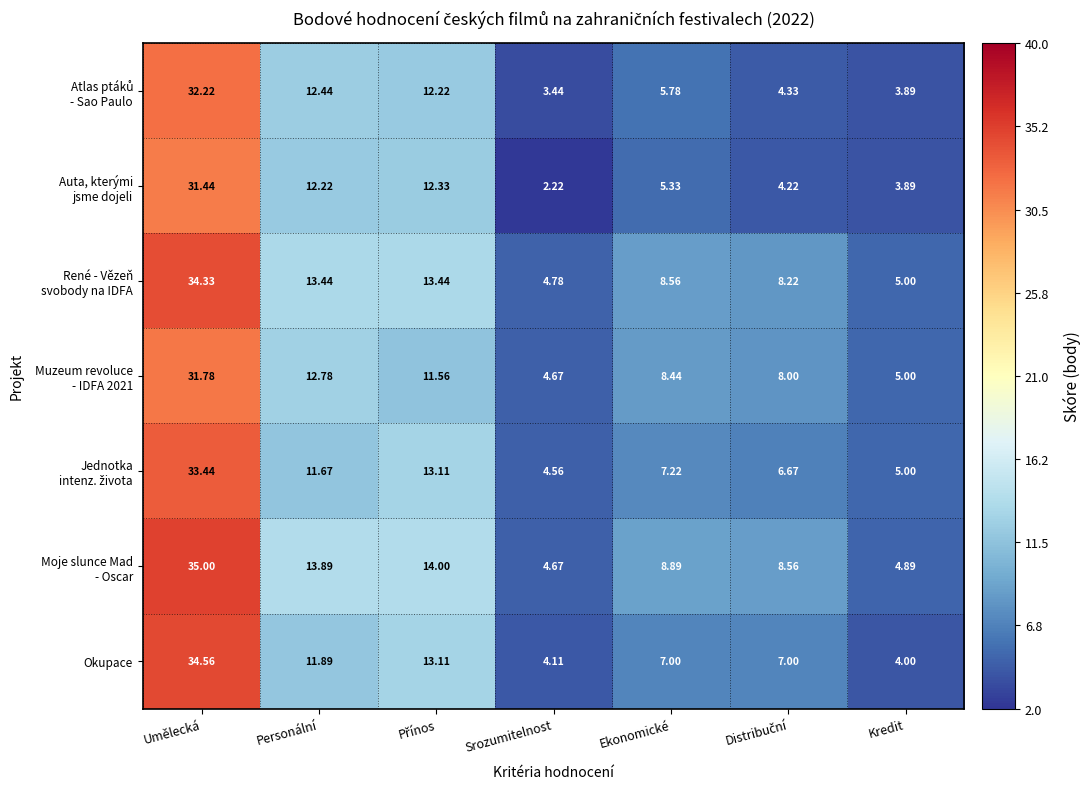

At which category is the sum across all series the highest?

Umělecká